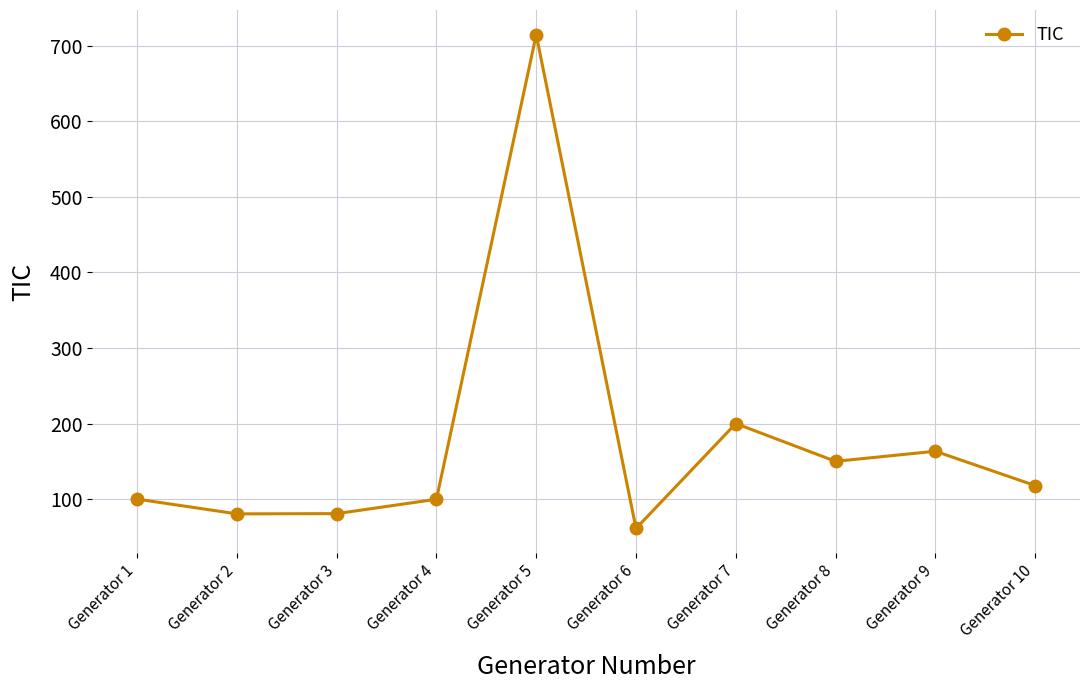

What is the difference between the values at Generator 4 and Generator 5?

614.6